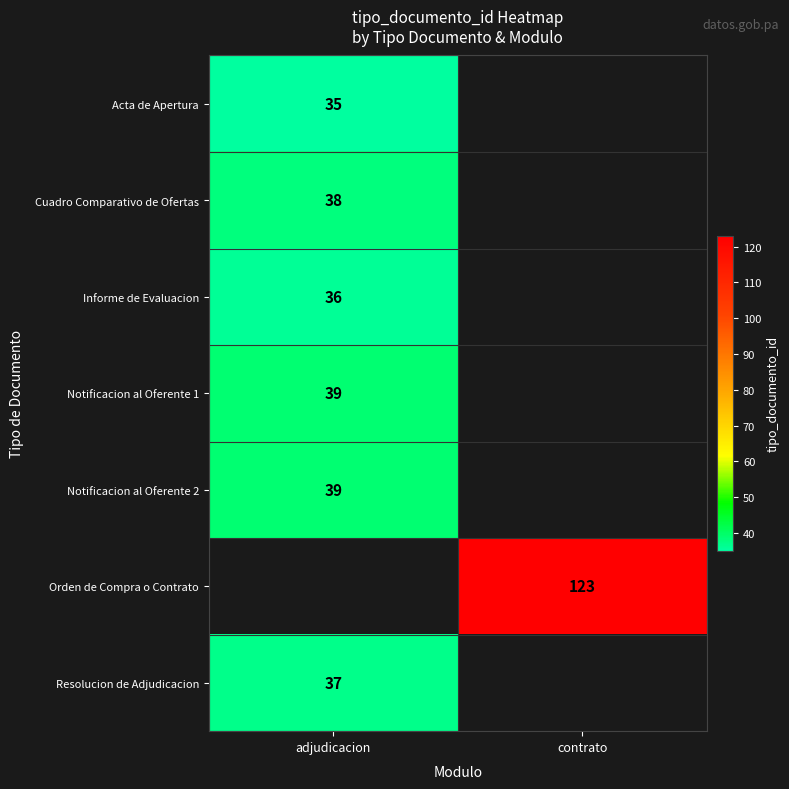

Is it true that Resolucion de Adjudicacion equals 37 at adjudicacion?

True